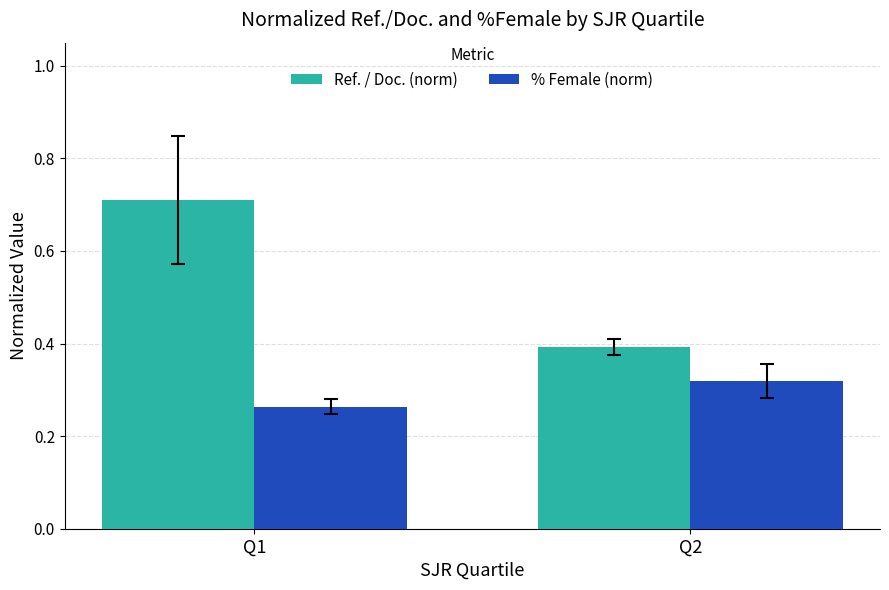

Between Q1 and Q2, which series saw the biggest shift?

Ref. / Doc. (norm)